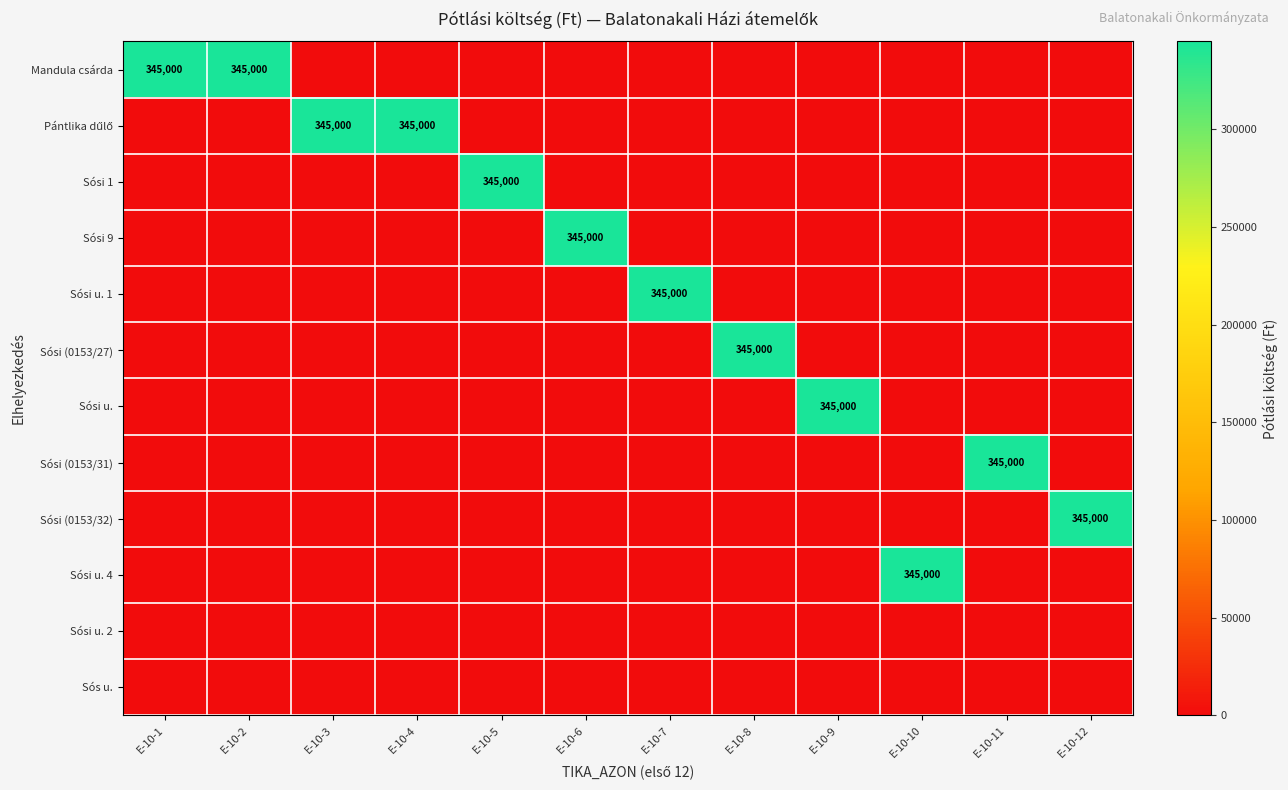

At how many categories does at least one series exceed 260558?

12